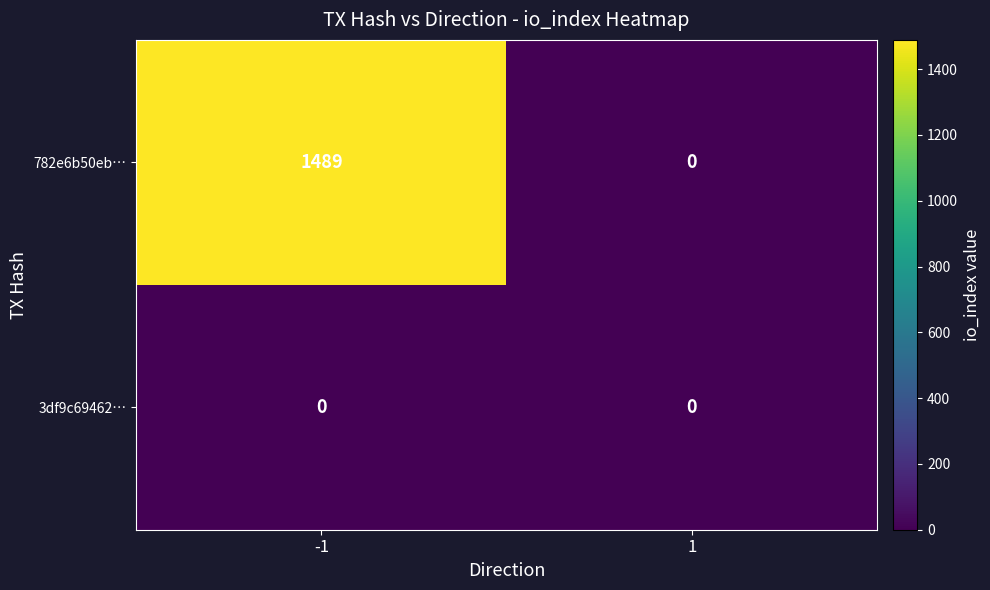

Which series has the largest total across all categories?

782e6b50eb…